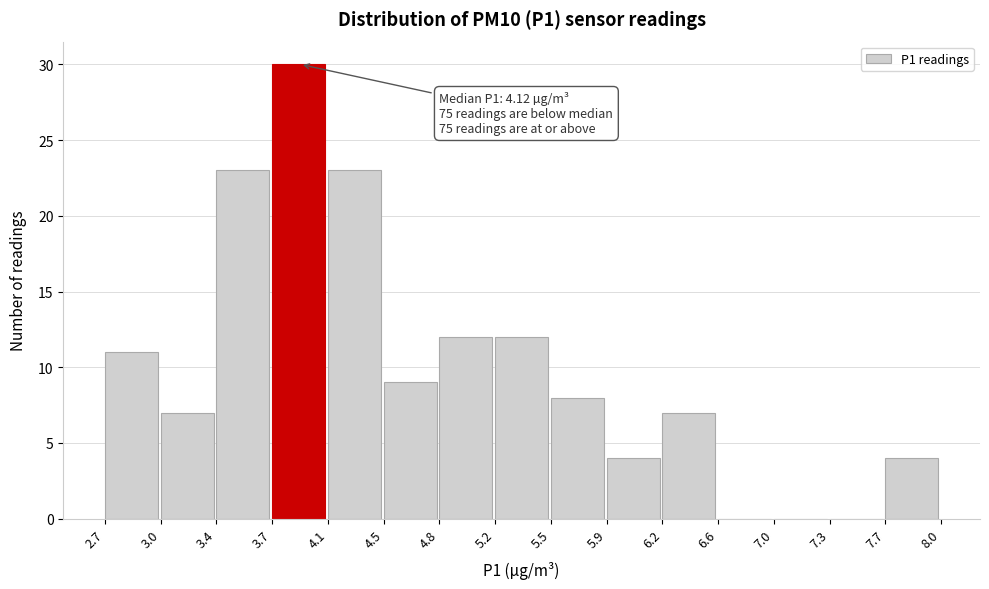

Over which range of the x-axis is the bar tallest?

3.7 to 4.1